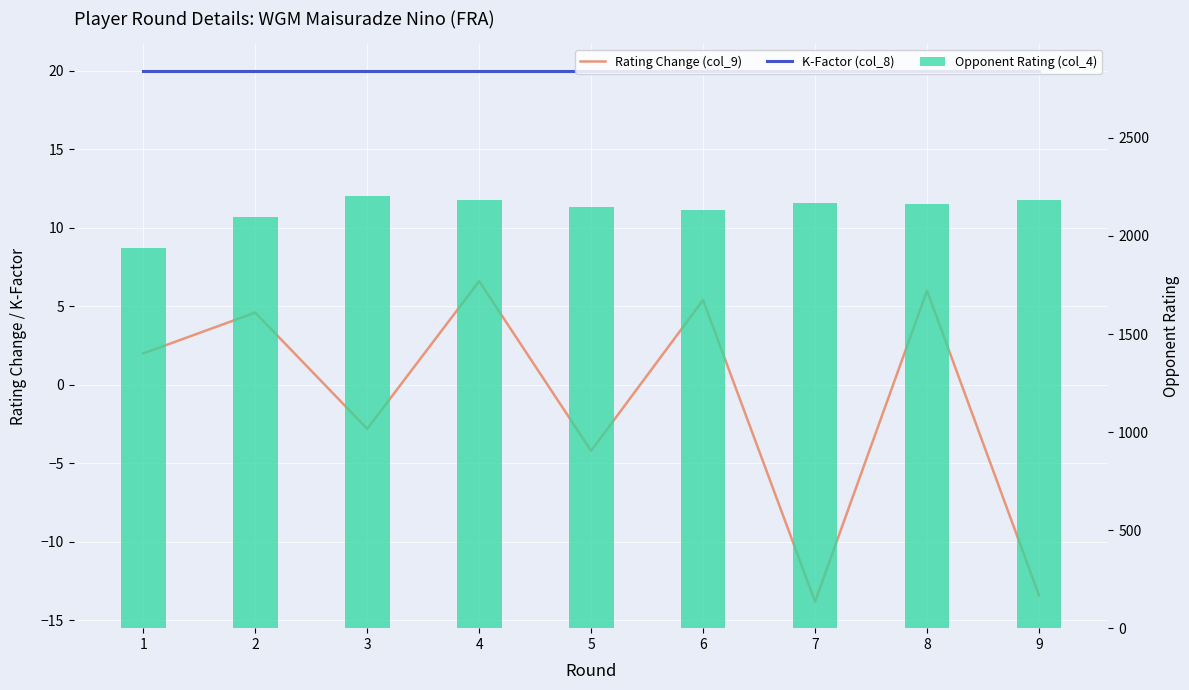

Reading left to right, transcribe all the data shown in this chart.

Rating Change (col_9): 1=2.0	2=4.6	3=-2.8	4=6.6	5=-4.2	6=5.4	7=-13.8	8=6.0	9=-13.4
K-Factor (col_8): 1=20.0	2=20.0	3=20.0	4=20.0	5=20.0	6=20.0	7=20.0	8=20.0	9=20.0
Opponent Rating (col_4): 1=1940.0	2=2099.0	3=2206.0	4=2181.0	5=2149.0	6=2134.0	7=2170.0	8=2161.0	9=2181.0